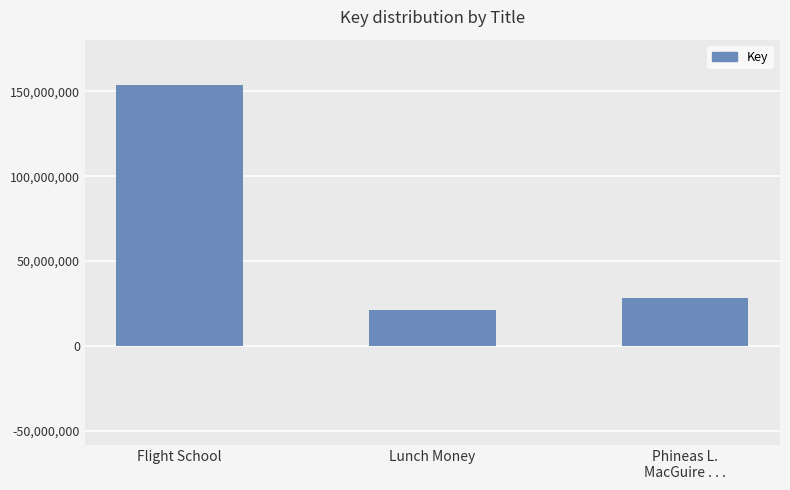

Are the bars grouped side by side (vs. stacked)?

No